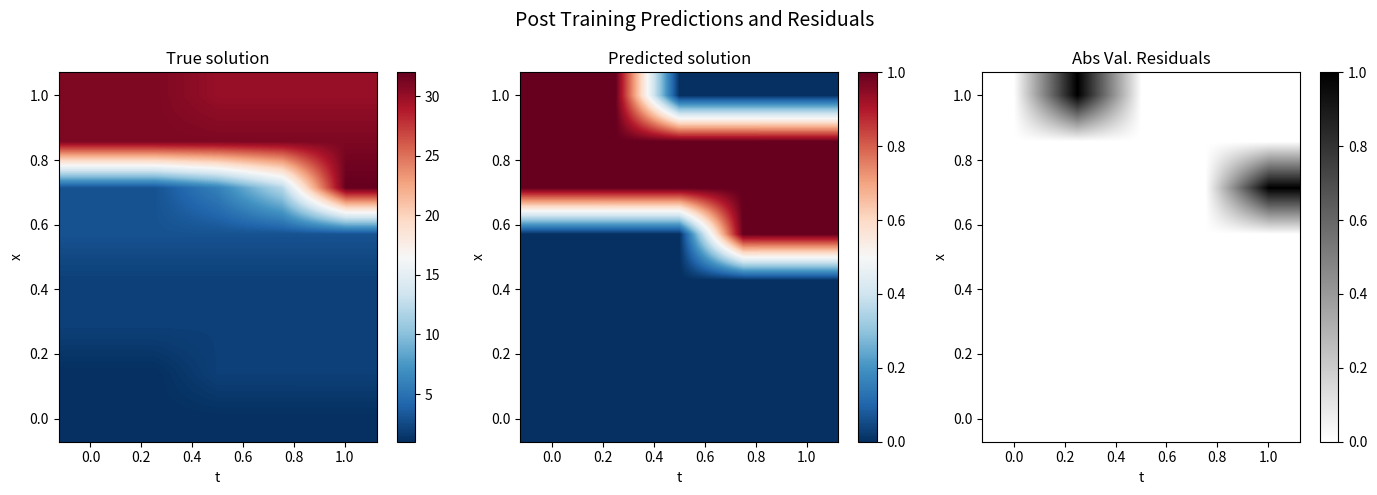

Count the number of categories in the chart.

5